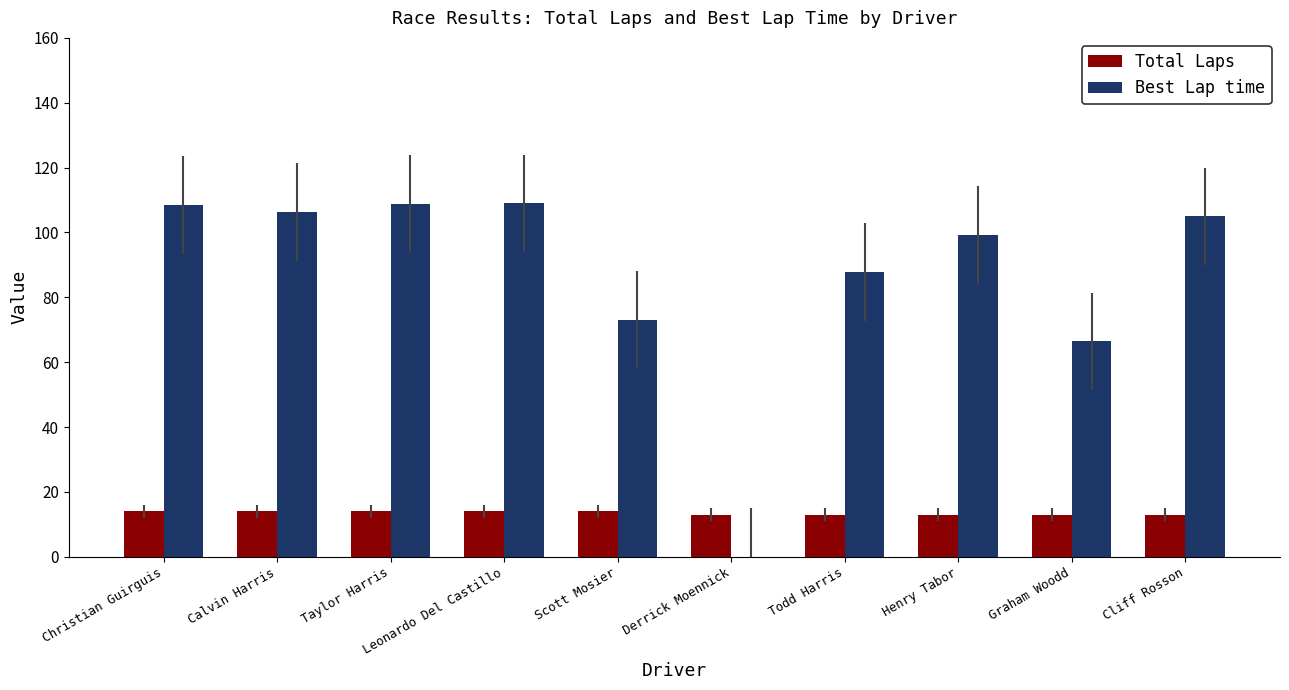

What is the sum of all Total Laps values?

135.0